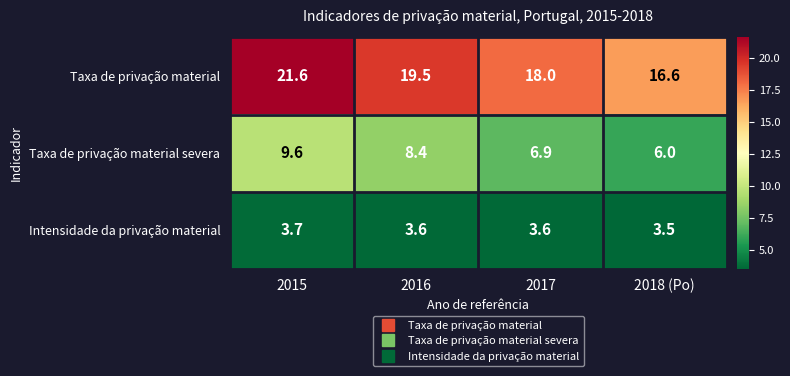

What is the minimum value shown in the chart?

3.5